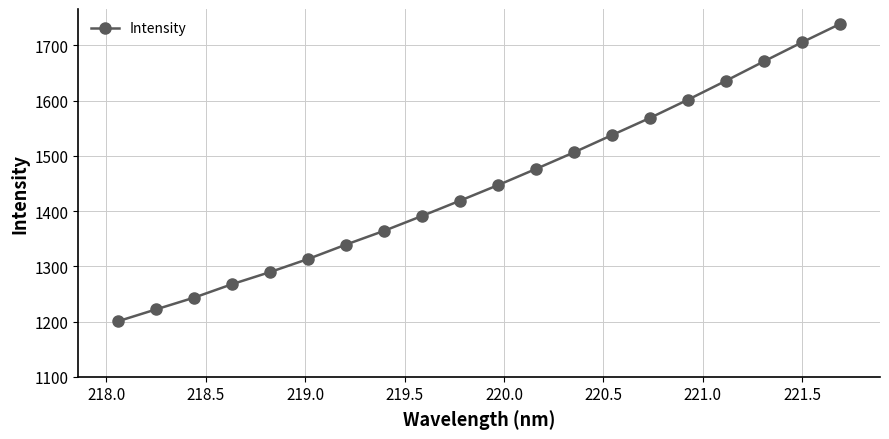

What is the difference between the second highest and second lowest values?

483.8